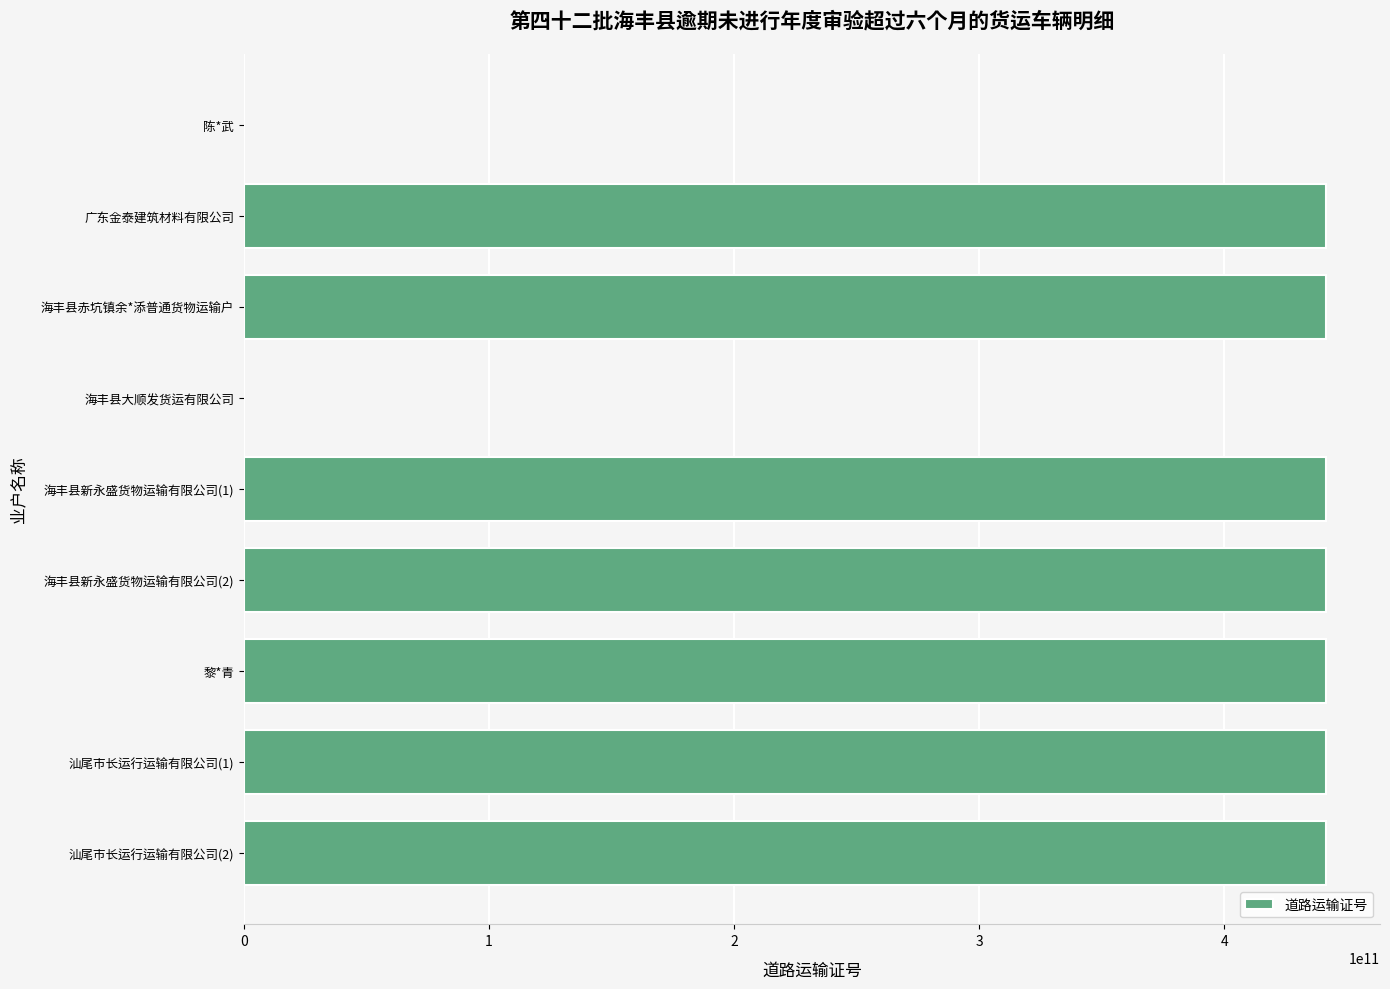

What is the ratio of the value at 黎*青 to the value at 汕尾市长运行运输有限公司(1)?

1.0